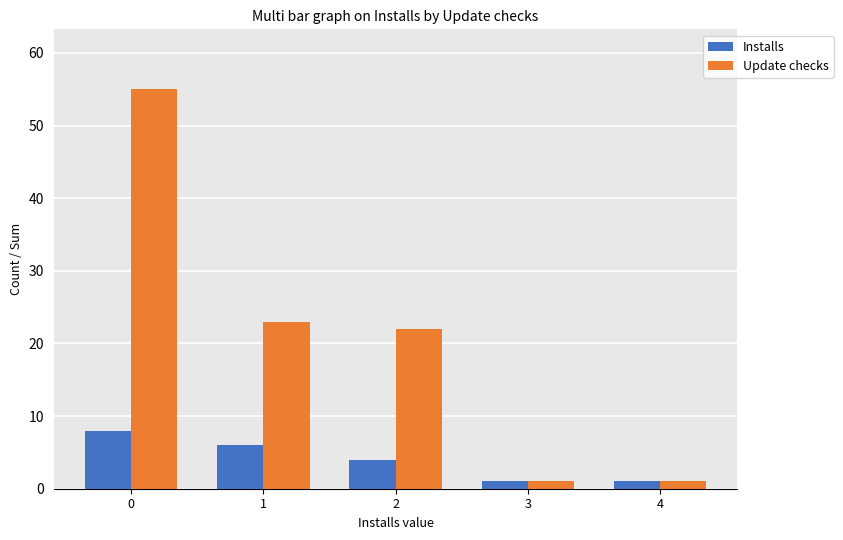

What is the smallest value displayed?

1